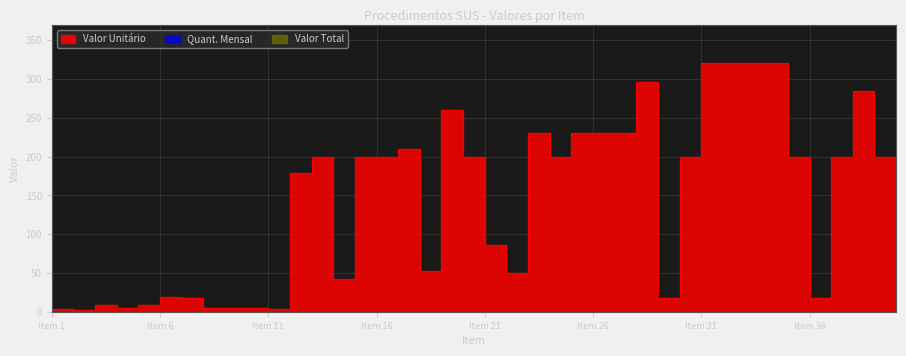

What is the spread (max minus min) of values at 32?

321.0